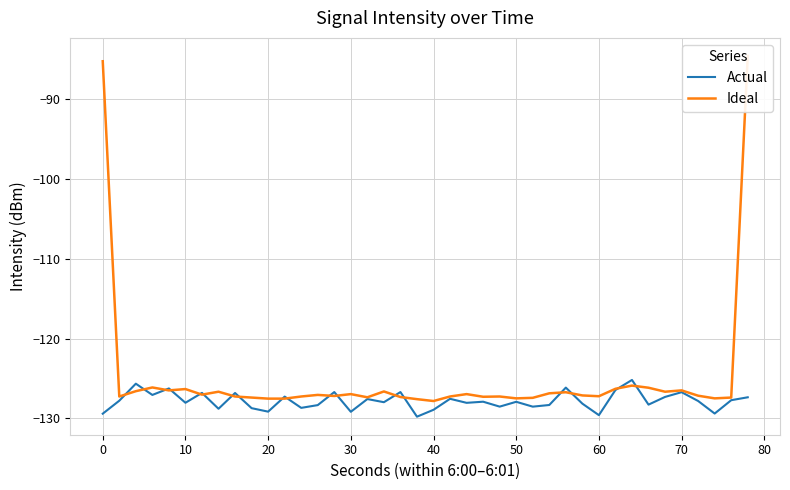

Reading right to left, transcribe all the data shown in this chart.

Actual: -127.4	-127.7	-129.4	-127.8	-126.7	-127.3	-128.3	-125.2	-126.5	-129.6	-128.2	-126.2	-128.3	-128.5	-127.9	-128.5	-127.9	-128.1	-127.6	-128.9	-129.8	-126.7	-128.0	-127.6	-129.2	-126.7	-128.3	-128.7	-127.3	-129.2	-128.7	-126.8	-128.8	-126.8	-128.1	-126.3	-127.1	-125.7	-127.8	-129.4
Ideal: -84.6	-127.4	-127.5	-127.2	-126.5	-126.7	-126.2	-125.9	-126.3	-127.2	-127.1	-126.7	-126.9	-127.4	-127.5	-127.3	-127.3	-127.0	-127.3	-127.8	-127.6	-127.3	-126.6	-127.4	-127.0	-127.2	-127.1	-127.3	-127.5	-127.5	-127.4	-127.3	-126.7	-127.0	-126.3	-126.5	-126.1	-126.6	-127.3	-85.2